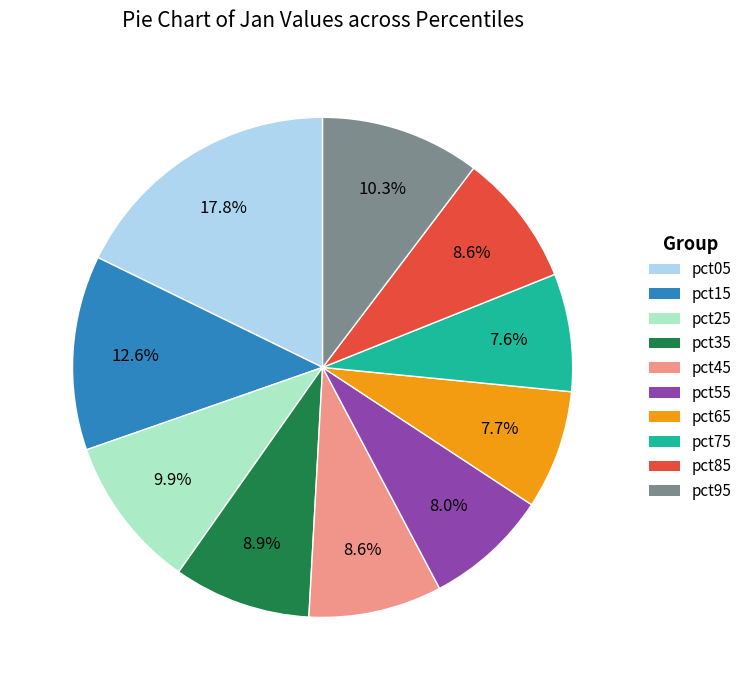

True or false: pct75 accounts for 8% of the total.

True